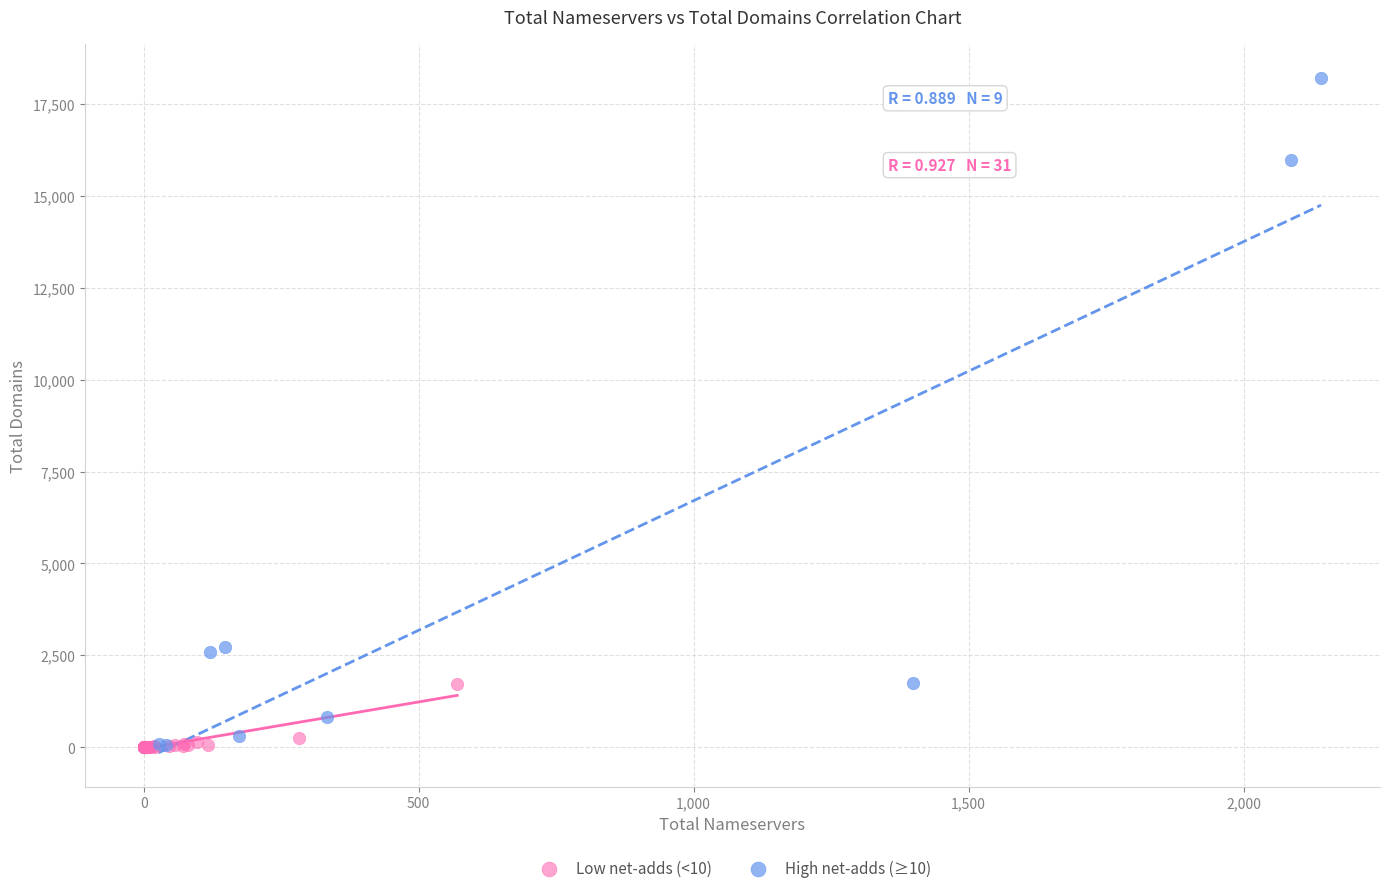

Which series has the widest spread of Y values?

High net-adds (≥10)